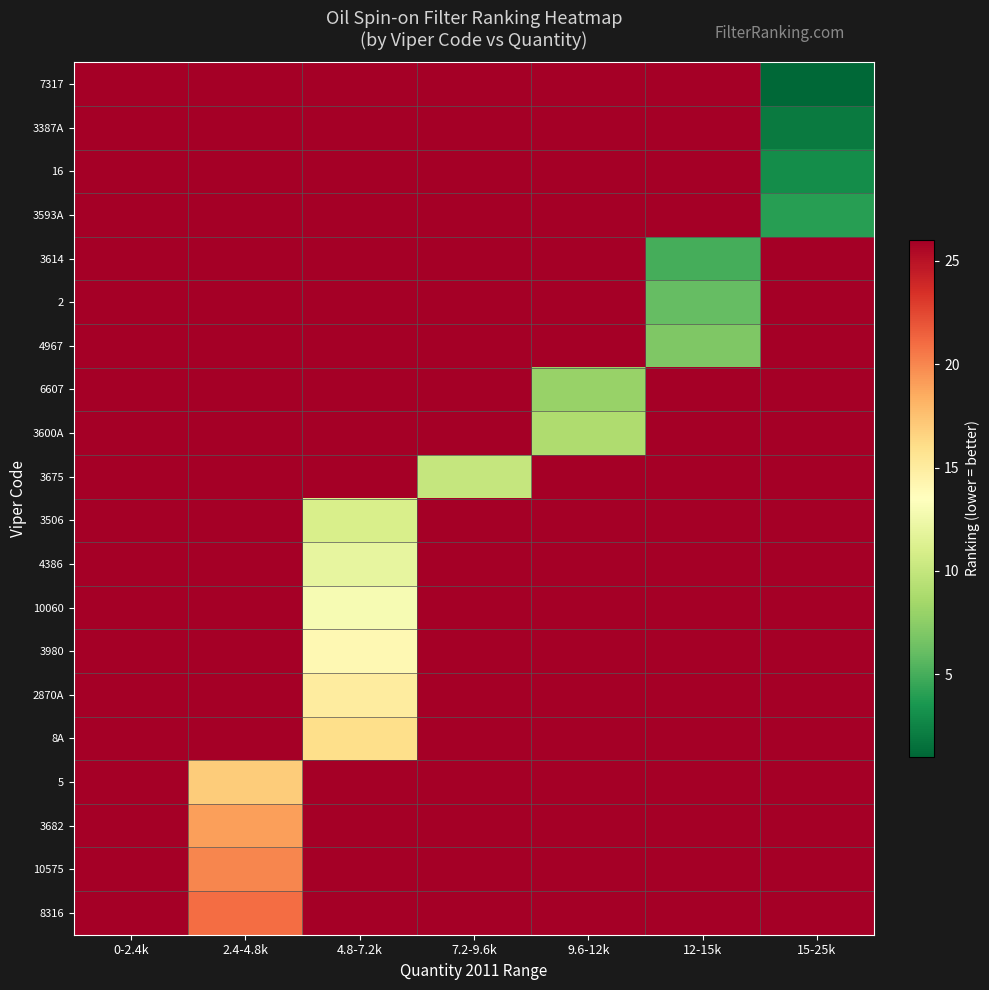

Reading left to right, what are all the values shown in this chart?

7317: 0-2.4k=26	2.4-4.8k=26	4.8-7.2k=26	7.2-9.6k=26	9.6-12k=26	12-15k=26	15-25k=1
3387A: 0-2.4k=26	2.4-4.8k=26	4.8-7.2k=26	7.2-9.6k=26	9.6-12k=26	12-15k=26	15-25k=2
16: 0-2.4k=26	2.4-4.8k=26	4.8-7.2k=26	7.2-9.6k=26	9.6-12k=26	12-15k=26	15-25k=3
3593A: 0-2.4k=26	2.4-4.8k=26	4.8-7.2k=26	7.2-9.6k=26	9.6-12k=26	12-15k=26	15-25k=4
3614: 0-2.4k=26	2.4-4.8k=26	4.8-7.2k=26	7.2-9.6k=26	9.6-12k=26	12-15k=5	15-25k=26
2: 0-2.4k=26	2.4-4.8k=26	4.8-7.2k=26	7.2-9.6k=26	9.6-12k=26	12-15k=6	15-25k=26
4967: 0-2.4k=26	2.4-4.8k=26	4.8-7.2k=26	7.2-9.6k=26	9.6-12k=26	12-15k=7	15-25k=26
6607: 0-2.4k=26	2.4-4.8k=26	4.8-7.2k=26	7.2-9.6k=26	9.6-12k=8	12-15k=26	15-25k=26
3600A: 0-2.4k=26	2.4-4.8k=26	4.8-7.2k=26	7.2-9.6k=26	9.6-12k=9	12-15k=26	15-25k=26
3675: 0-2.4k=26	2.4-4.8k=26	4.8-7.2k=26	7.2-9.6k=10	9.6-12k=26	12-15k=26	15-25k=26
3506: 0-2.4k=26	2.4-4.8k=26	4.8-7.2k=11	7.2-9.6k=26	9.6-12k=26	12-15k=26	15-25k=26
4386: 0-2.4k=26	2.4-4.8k=26	4.8-7.2k=12	7.2-9.6k=26	9.6-12k=26	12-15k=26	15-25k=26
10060: 0-2.4k=26	2.4-4.8k=26	4.8-7.2k=13	7.2-9.6k=26	9.6-12k=26	12-15k=26	15-25k=26
3980: 0-2.4k=26	2.4-4.8k=26	4.8-7.2k=14	7.2-9.6k=26	9.6-12k=26	12-15k=26	15-25k=26
2870A: 0-2.4k=26	2.4-4.8k=26	4.8-7.2k=15	7.2-9.6k=26	9.6-12k=26	12-15k=26	15-25k=26
8A: 0-2.4k=26	2.4-4.8k=26	4.8-7.2k=16	7.2-9.6k=26	9.6-12k=26	12-15k=26	15-25k=26
5: 0-2.4k=26	2.4-4.8k=17	4.8-7.2k=26	7.2-9.6k=26	9.6-12k=26	12-15k=26	15-25k=26
3682: 0-2.4k=26	2.4-4.8k=19	4.8-7.2k=26	7.2-9.6k=26	9.6-12k=26	12-15k=26	15-25k=26
10575: 0-2.4k=26	2.4-4.8k=20	4.8-7.2k=26	7.2-9.6k=26	9.6-12k=26	12-15k=26	15-25k=26
8316: 0-2.4k=26	2.4-4.8k=21	4.8-7.2k=26	7.2-9.6k=26	9.6-12k=26	12-15k=26	15-25k=26